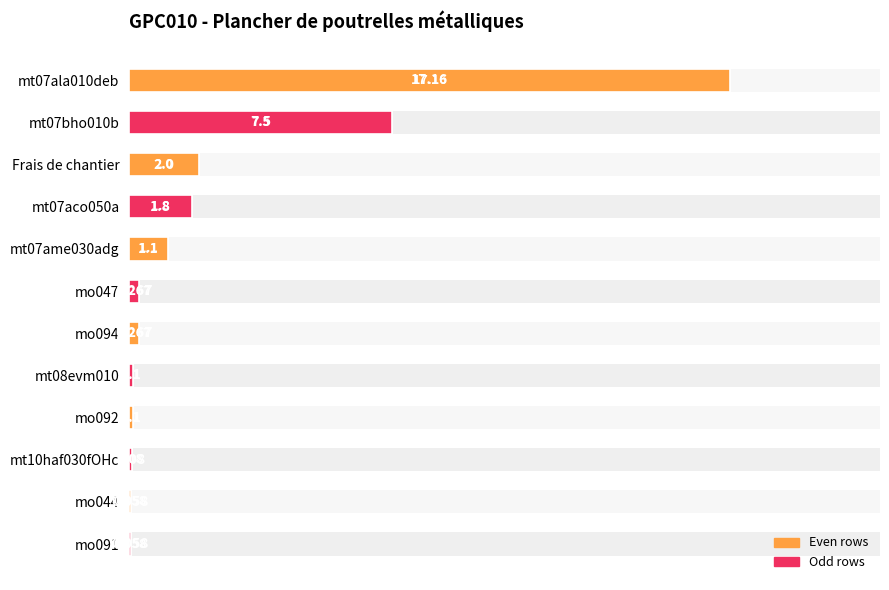

Reading left to right, list all the values displayed in this chart.

17.2	7.5	2.0	1.8	1.1	0.3	0.3	0.1	0.1	0.1	0.1	0.1